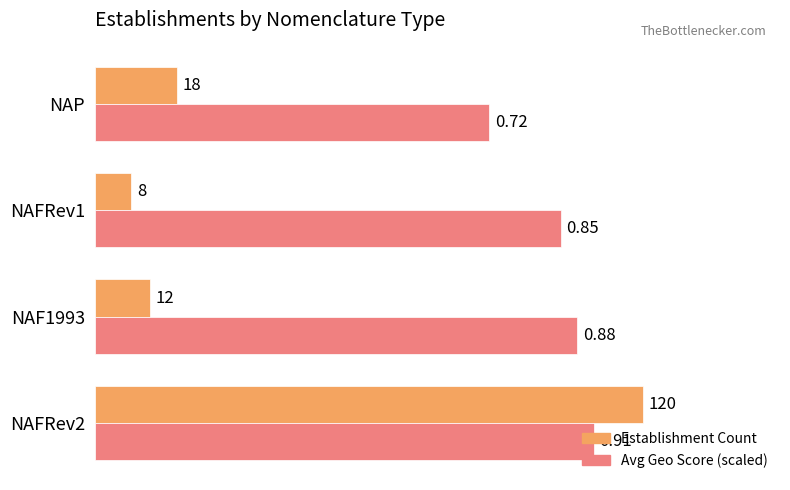

Which series has the largest range (max minus min)?

Establishment Count